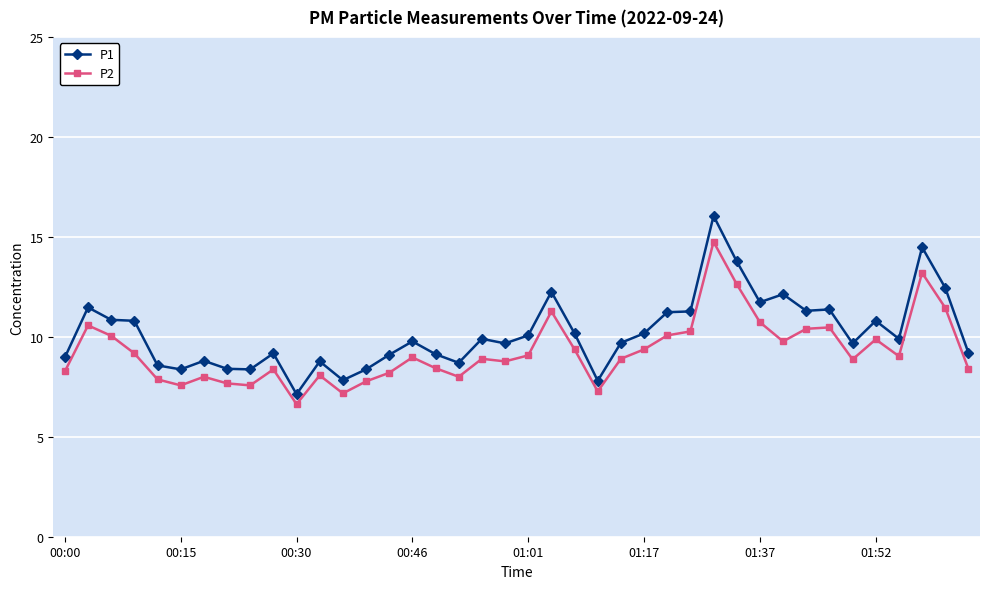

True or false: P2 and P1 cross at least once.

False